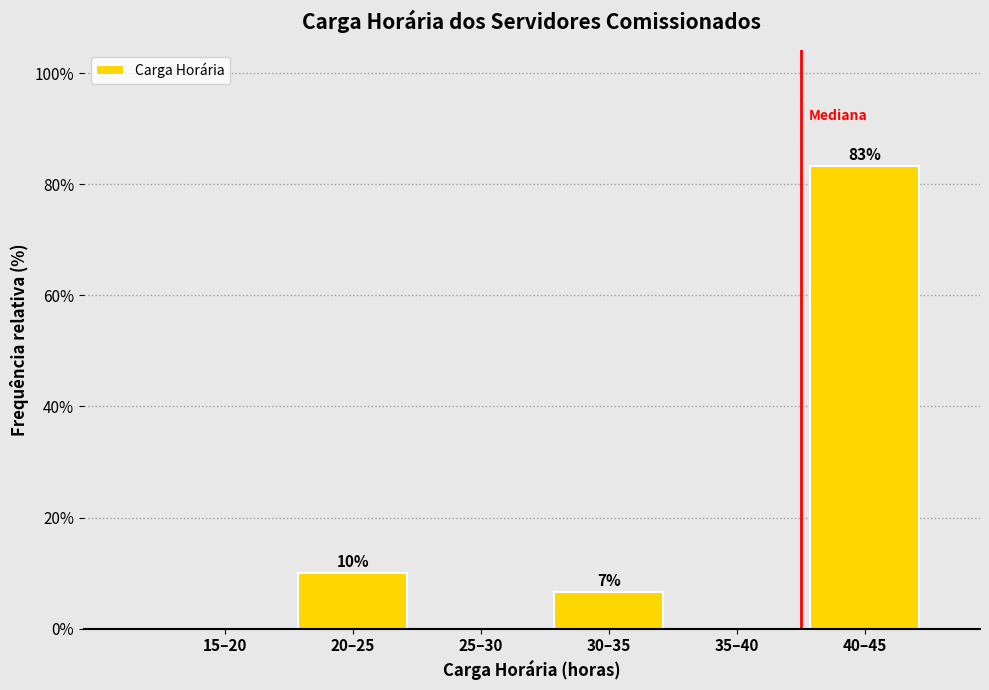

Which label corresponds to the largest value in the chart?

40–45